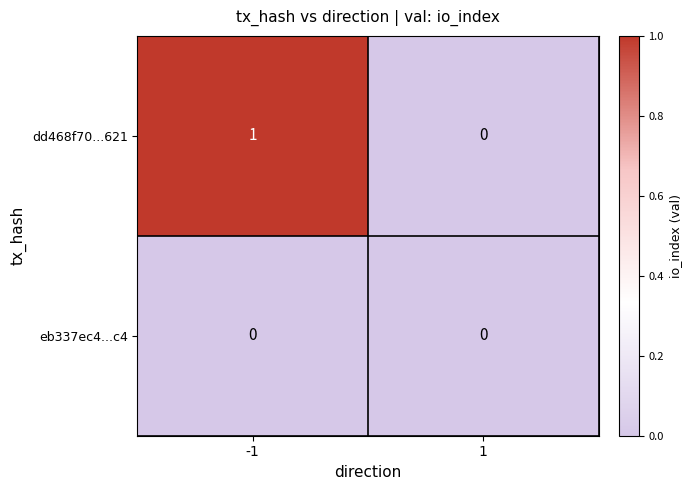

At which category is the sum across all series the highest?

-1